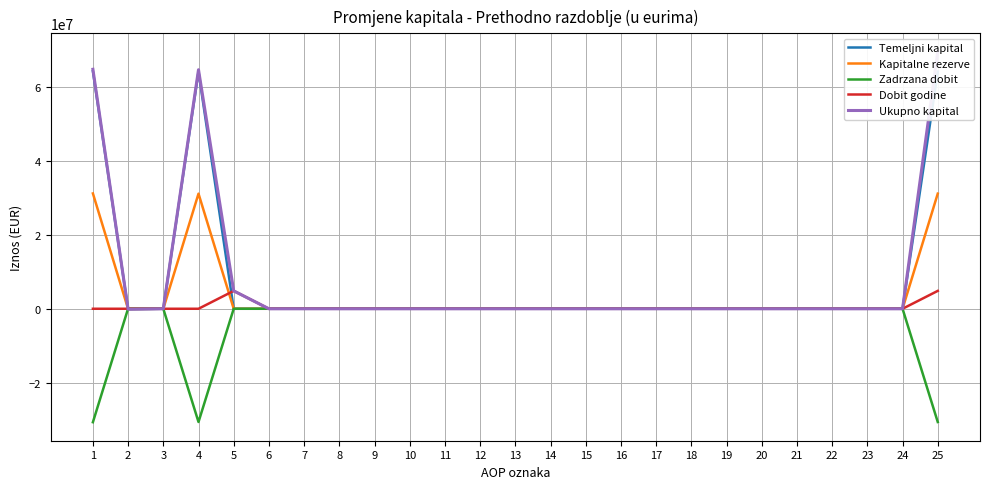

What is the difference between the highest and lowest values at 5?

4827990